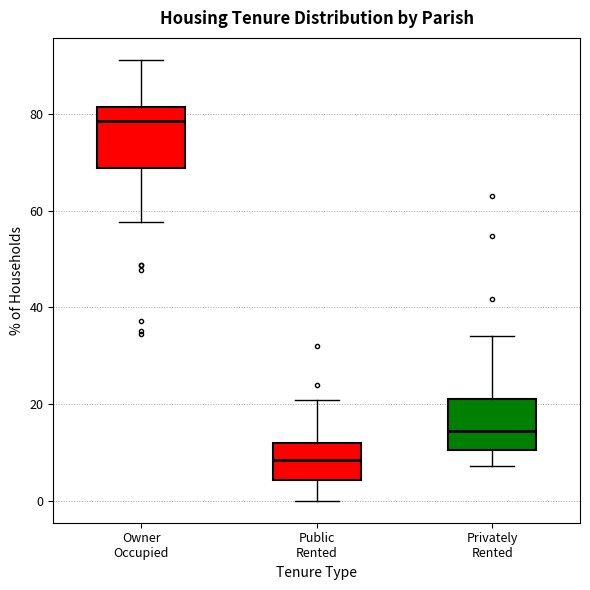

Where is the upper edge of the box for Privately Rented on the y-axis? The values are not printed on the chart, so give them approximately, as read against the axis.

22